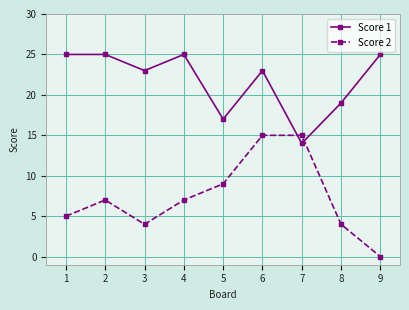

List the series in order of their peak value, highest first.

Score 1, Score 2